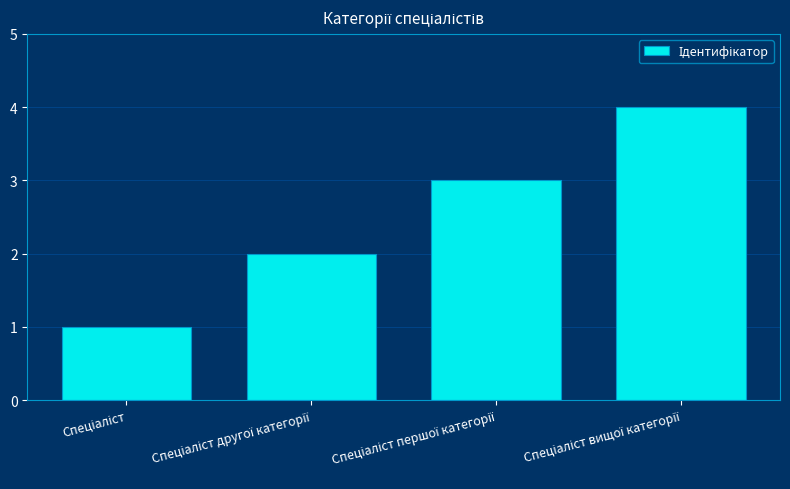

What is the maximum value shown in the chart?

4